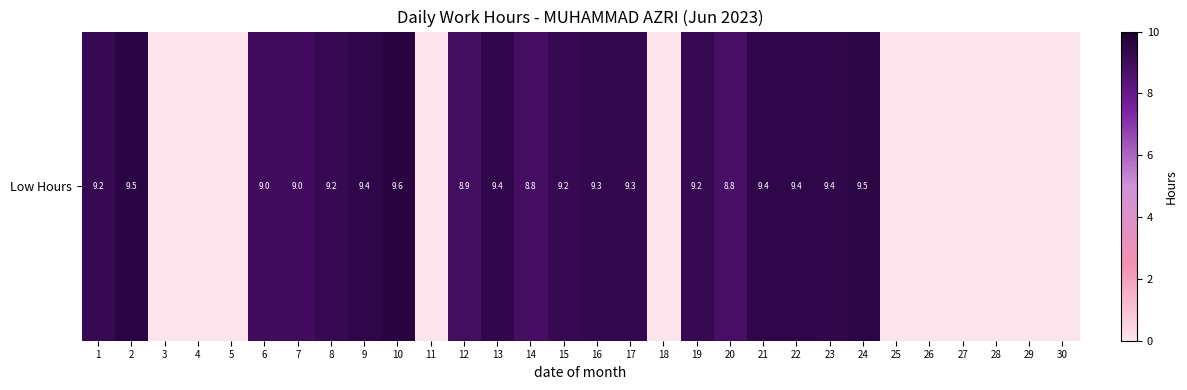

Which category has the highest value across all series?

10